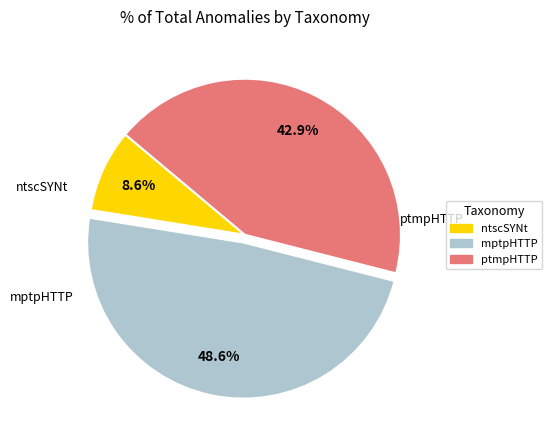

Is there a majority slice in this chart?

No